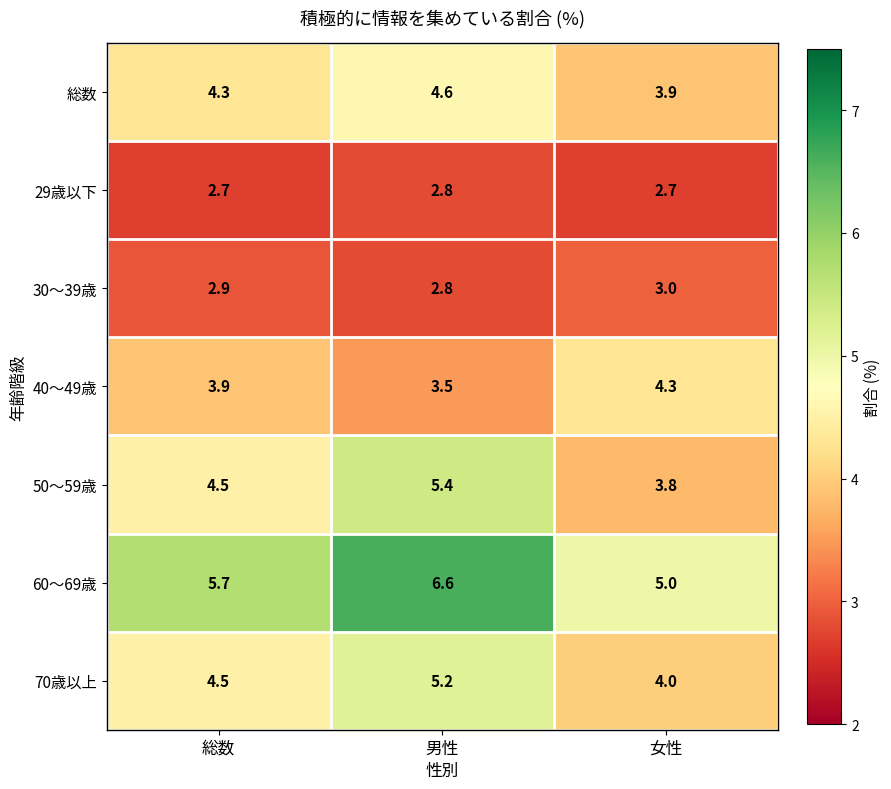

What is the average value of the 40～49歳 series?

3.9